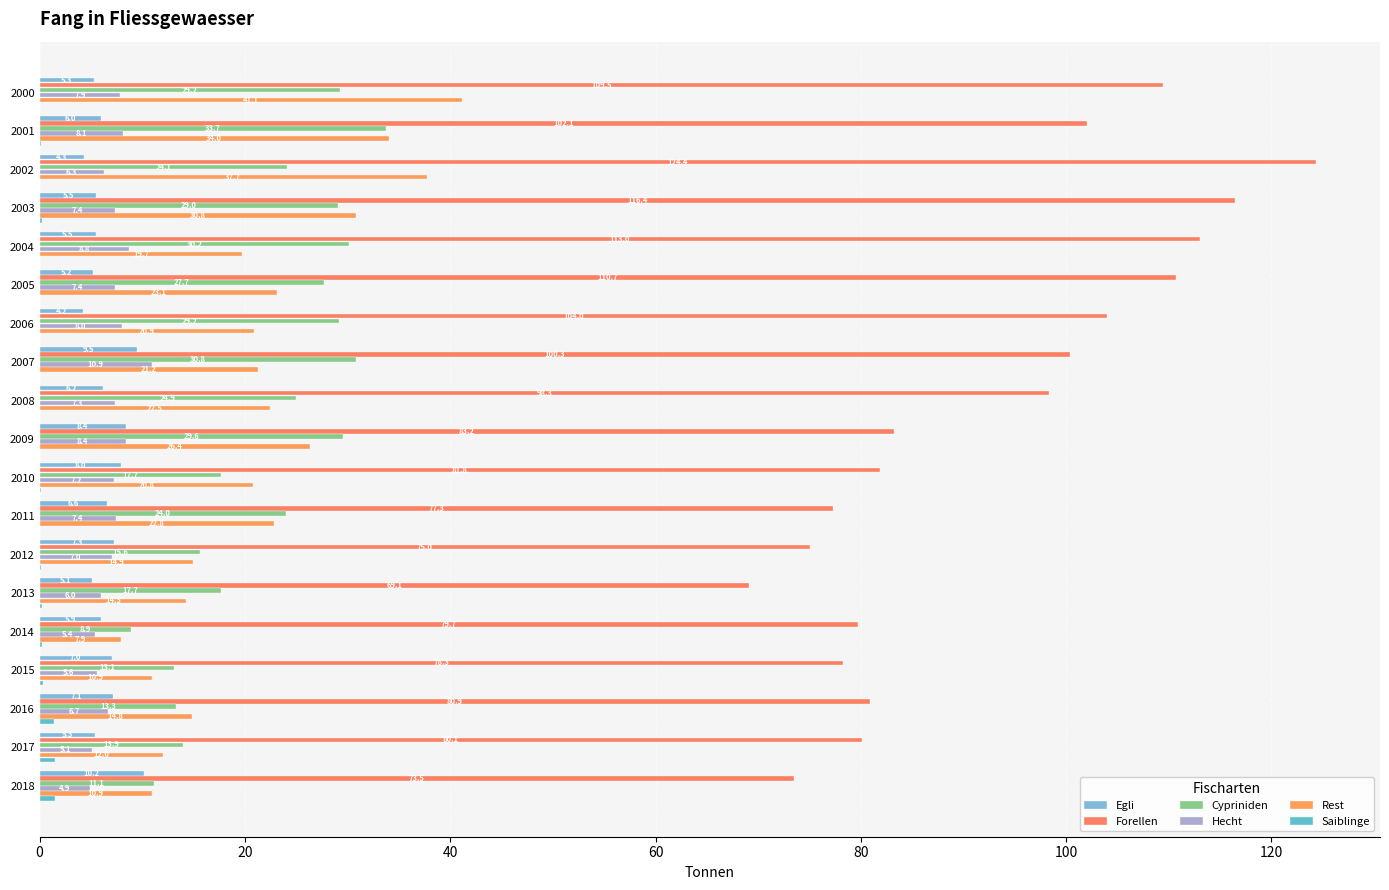

At which category is the sum across all series the highest?

2002